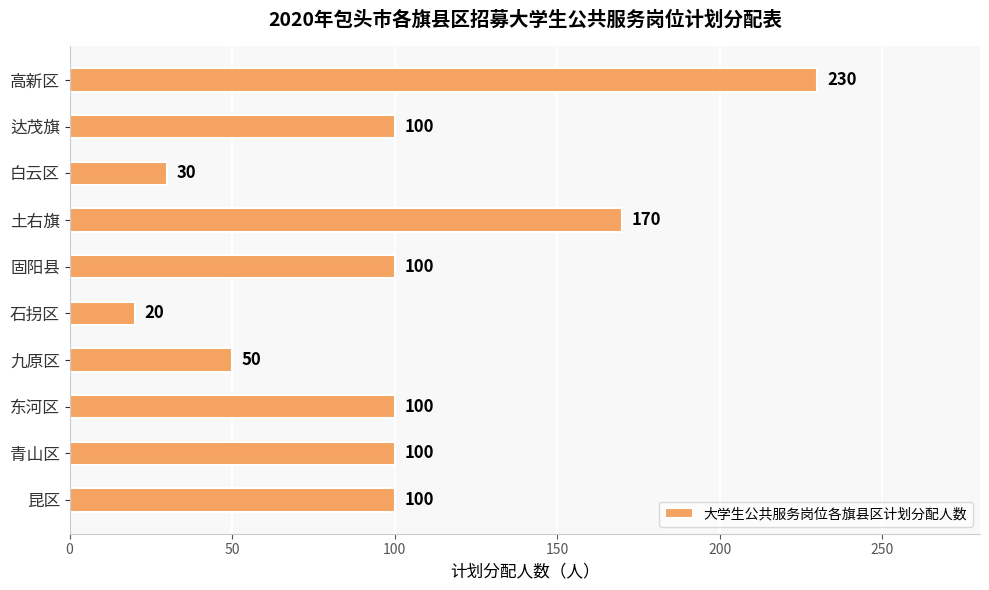

Which label corresponds to the largest value in the chart?

高新区